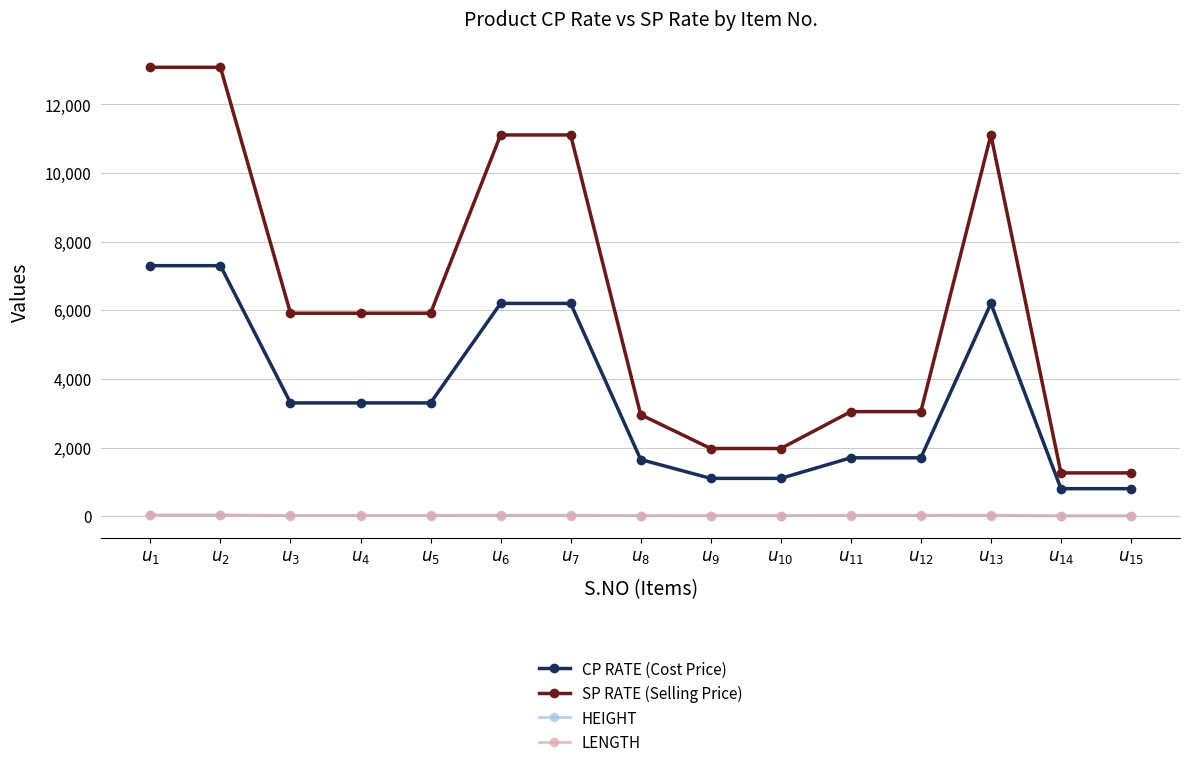

What is the sum of the SP RATE (Selling Price) values at $u_{13}$ and $u_{3}$?

17024